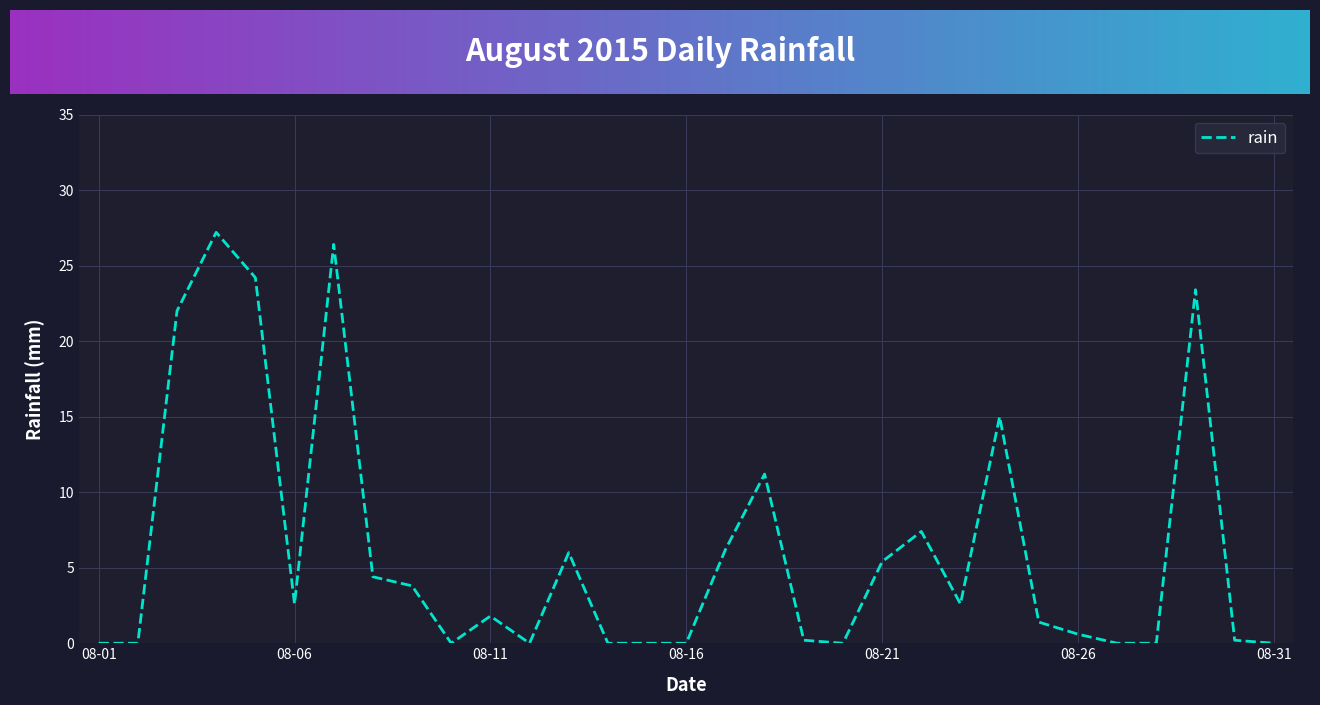

What is the difference between the maximum and minimum values?

27.2